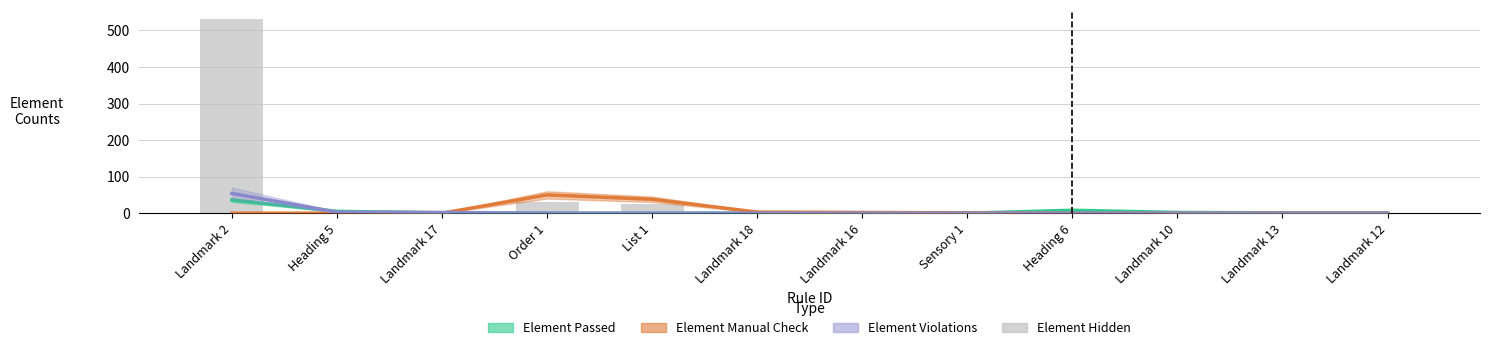

How many data points in Element Hidden are less than 1?

6